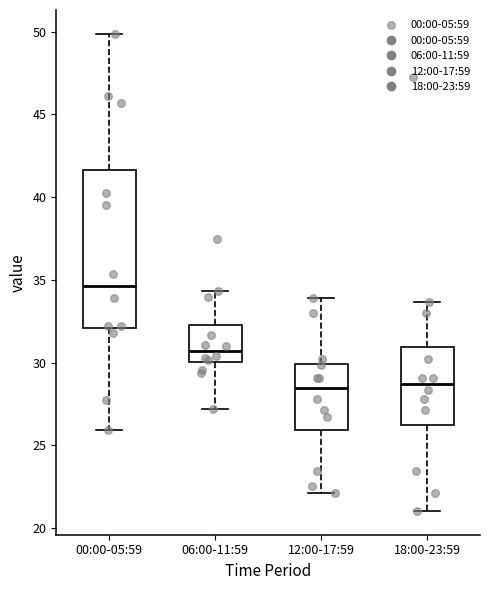

Reading left to right, read every box against the y-axis: the position of its median line, the range the box covers, and the ends of its whiskers. The values are not printed on the chart, so give them approximately, as read against the axis.

00:00-05:59: median 34.5, box 32.0 to 41.5, whiskers 26.0 to 50.0
06:00-11:59: median 30.5, box 30.0 to 32.0, whiskers 27.0 to 34.5
12:00-17:59: median 28.5, box 26.0 to 30.0, whiskers 22.0 to 34.0
18:00-23:59: median 28.5, box 26.0 to 31.0, whiskers 21.0 to 33.5